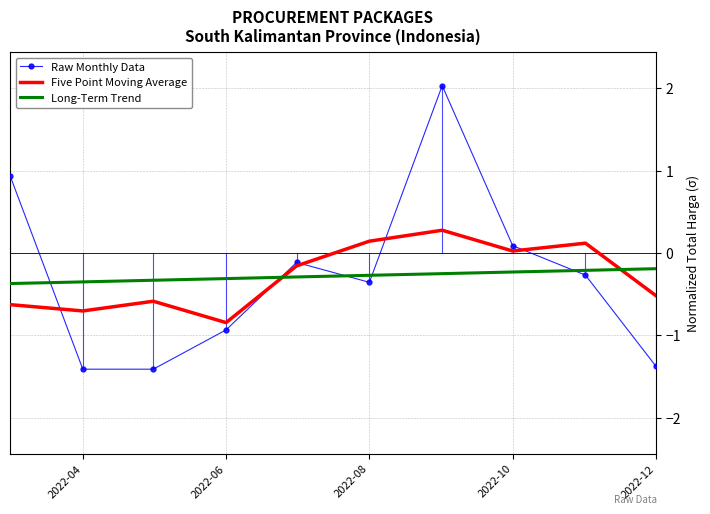

How many distinct data groups are displayed?

3